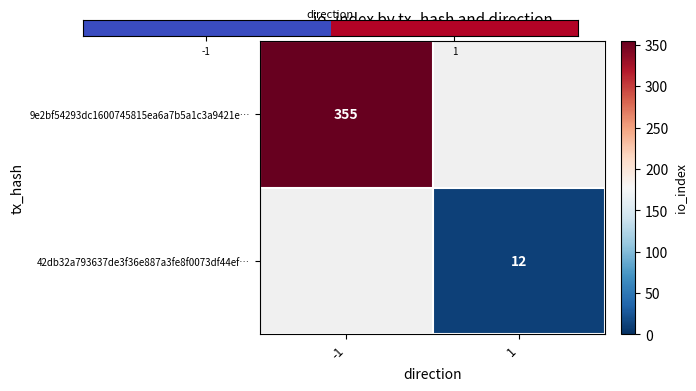

What is the greatest value displayed?

12